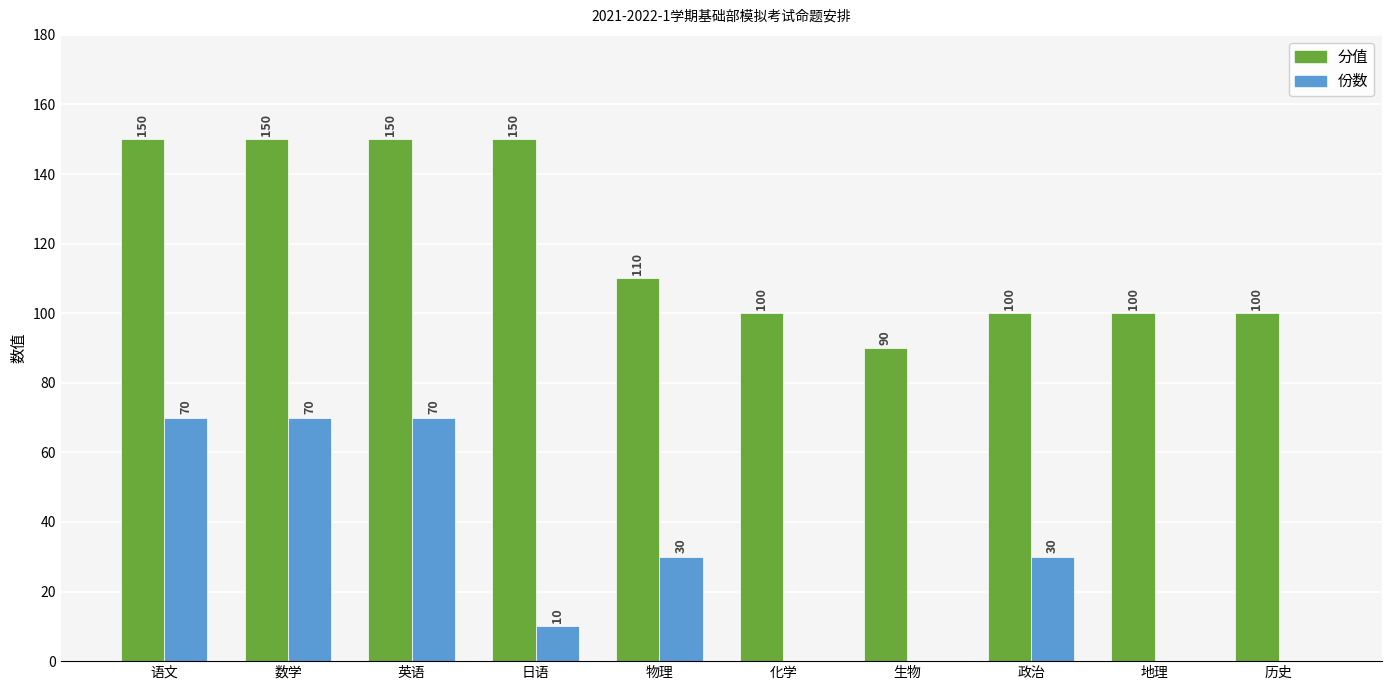

Read the 份数 value at 政治.

30